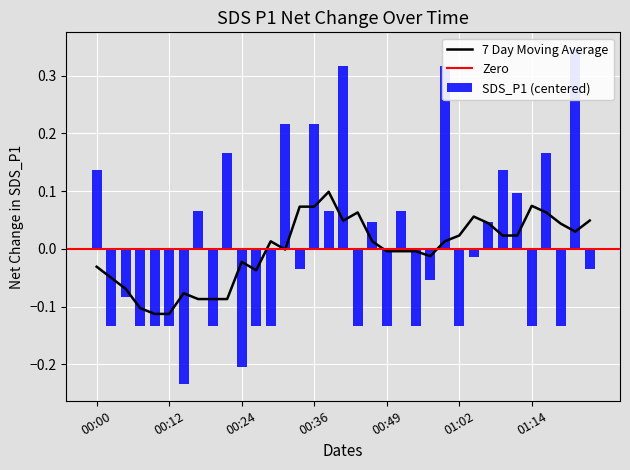

Reading left to right, extract all data points from this chart.

00:00=0.1	00:02=-0.1	00:04=-0.1	00:07=-0.1	00:09=-0.1	00:12=-0.1	00:14=-0.2	00:17=0.1	00:19=-0.1	00:22=0.2	00:24=-0.2	00:26=-0.1	00:29=-0.1	00:31=0.2	00:34=-0.0	00:36=0.2	00:39=0.1	00:41=0.3	00:44=-0.1	00:46=0.0	00:49=-0.1	00:51=0.1	00:54=-0.1	00:56=-0.1	00:59=0.3	01:02=-0.1	01:04=-0.0	01:07=0.0	01:09=0.1	01:12=0.1	01:14=-0.1	01:17=0.2	01:20=-0.1	01:22=0.3	01:25=-0.0